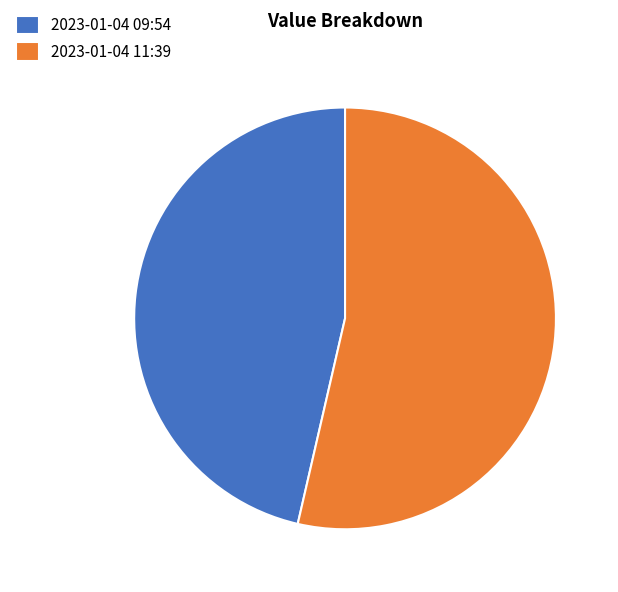

How many slices are in this pie chart?

2